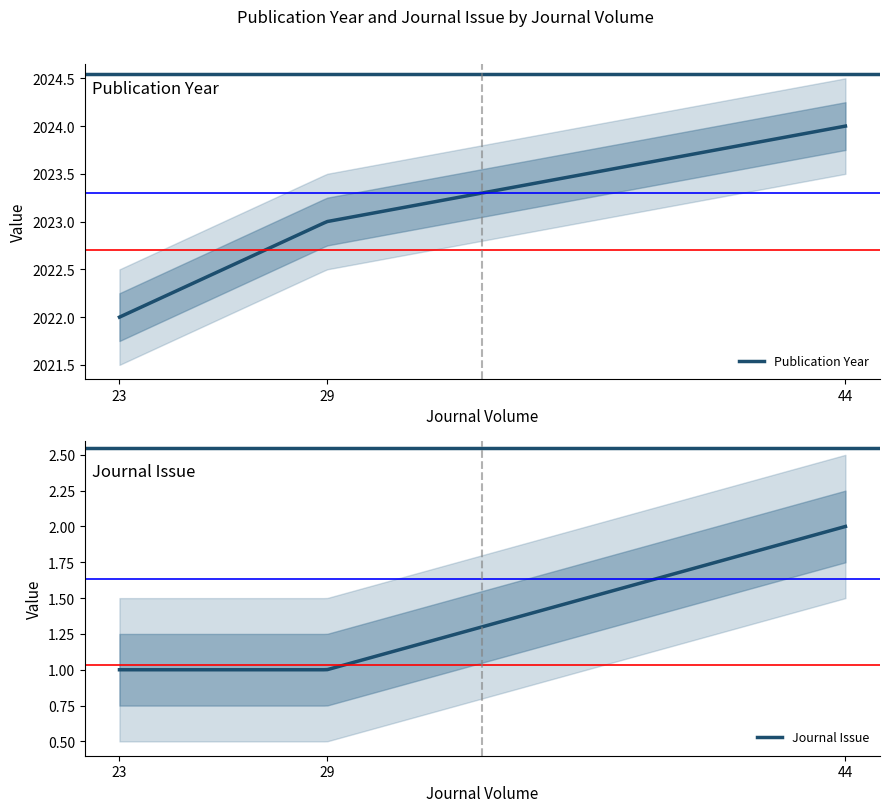

At 44, list the series in order from largest to smallest.

Publication Year, Journal Issue